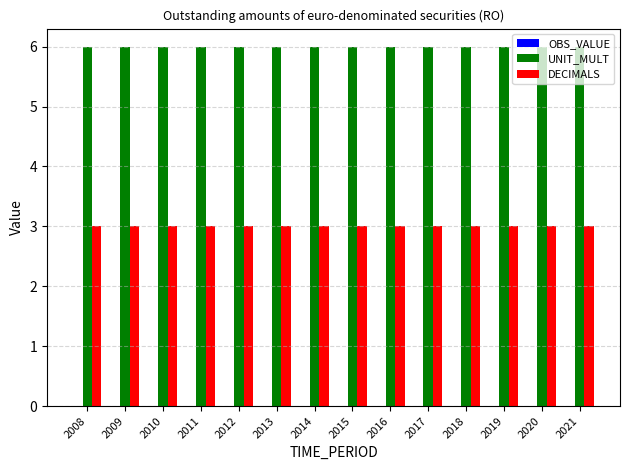

The value of UNIT_MULT at 2009 is 6. True or false?

True